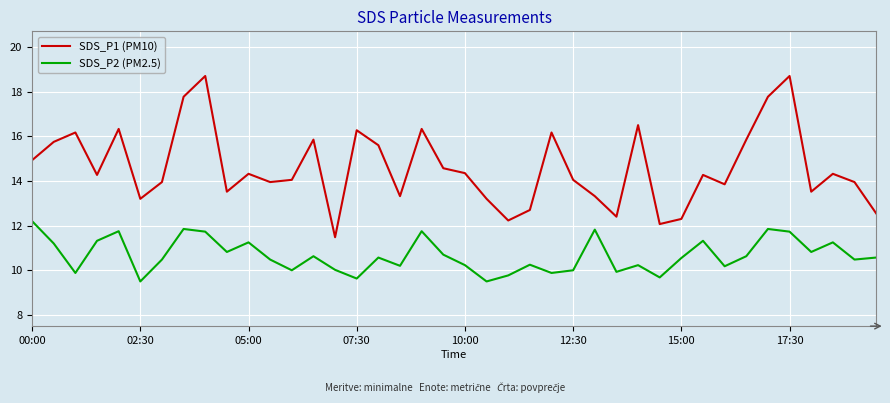

What is the lowest value of the SDS_P2 (PM2.5) series?

9.5